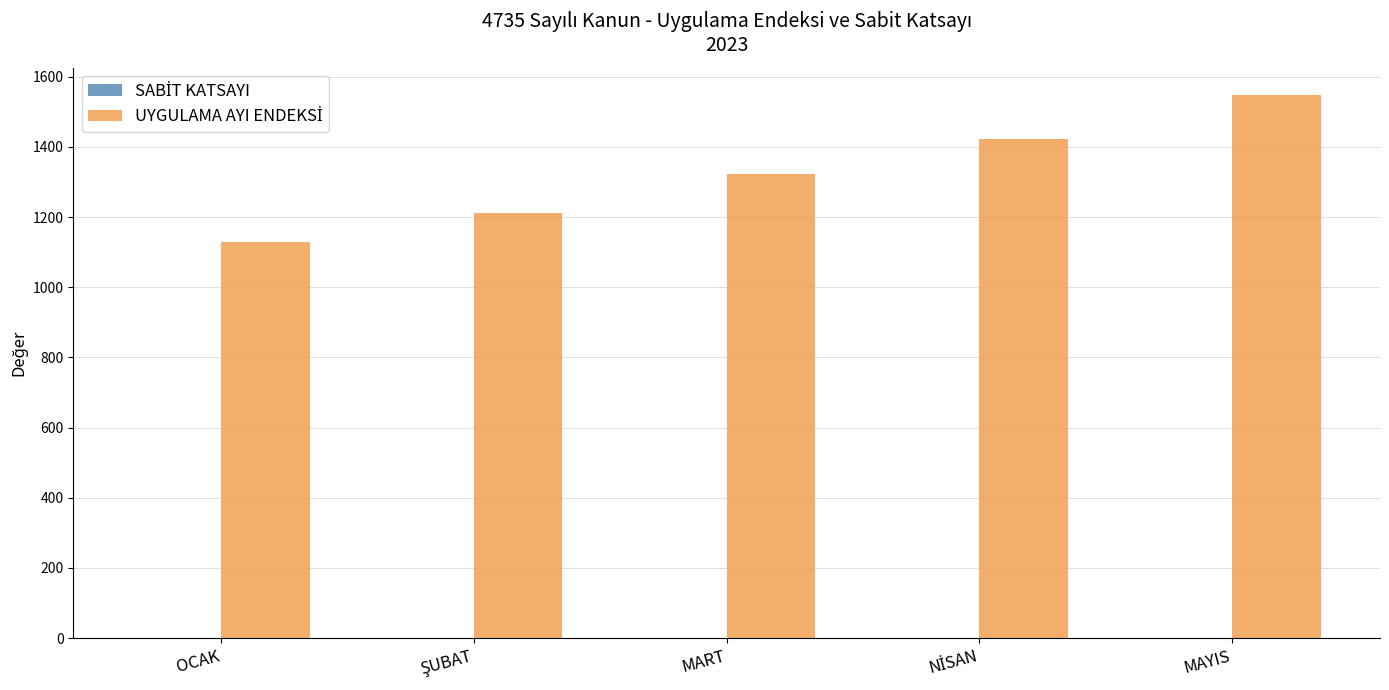

At which category does the chart reach its peak across all series?

MAYIS